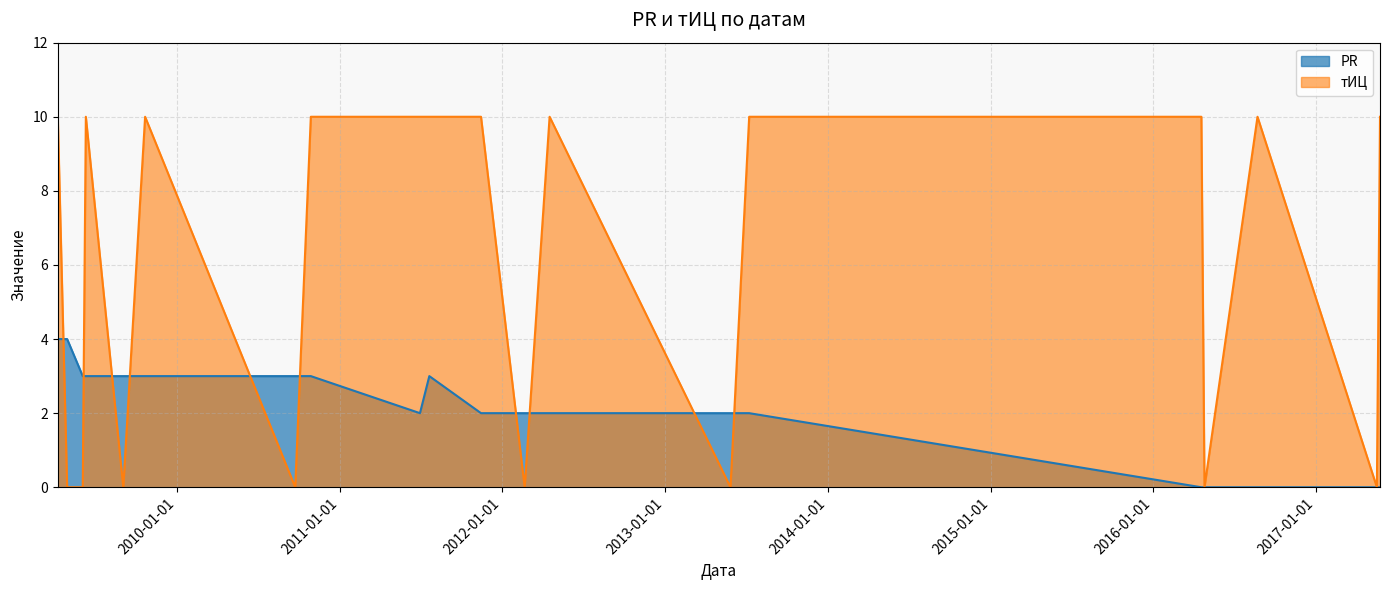

What is the sum of all тИЦ values?

120